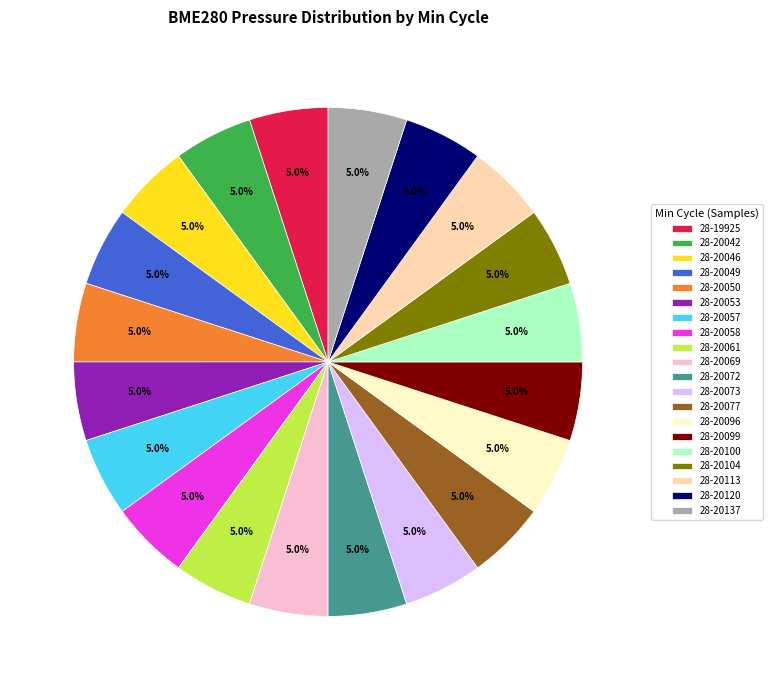

How many slices are in this pie chart?

20